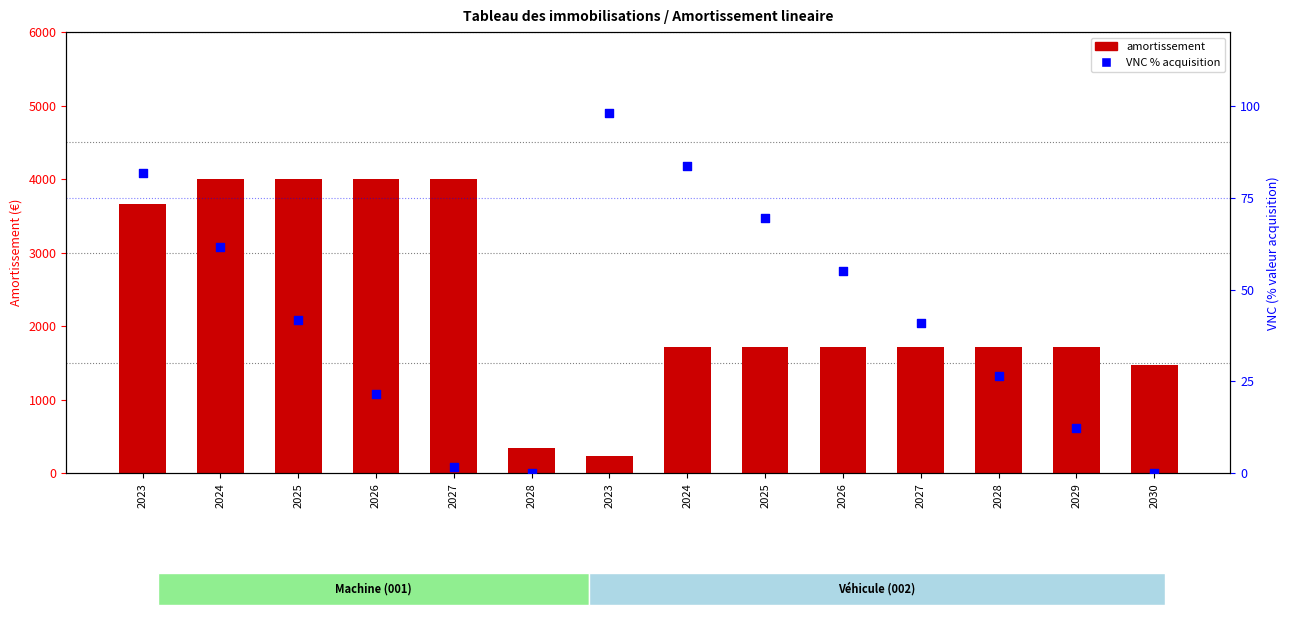

Which series has the largest total across all categories?

amortissement